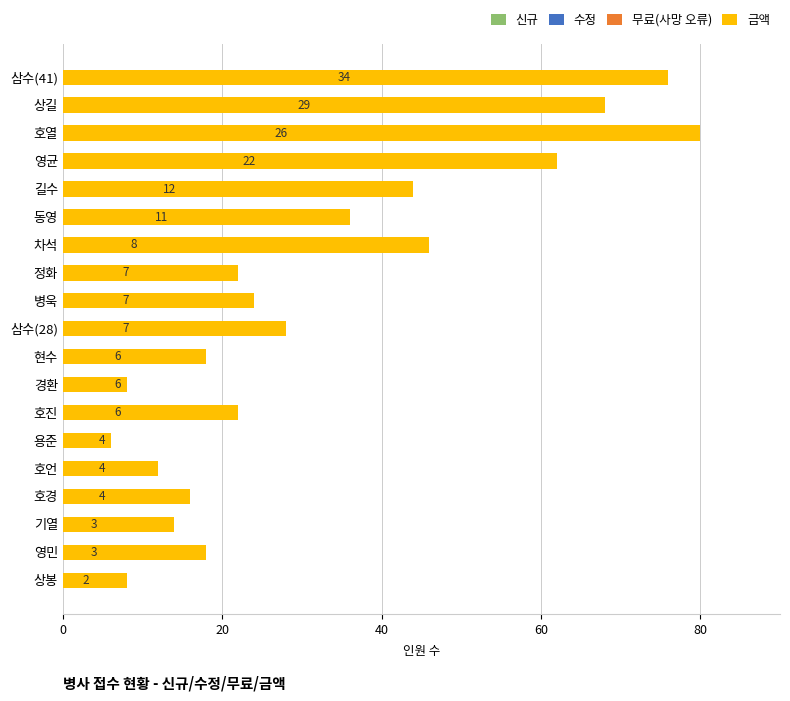

True or false: 무료(사망 오류) has a value of 3 at 80.

False